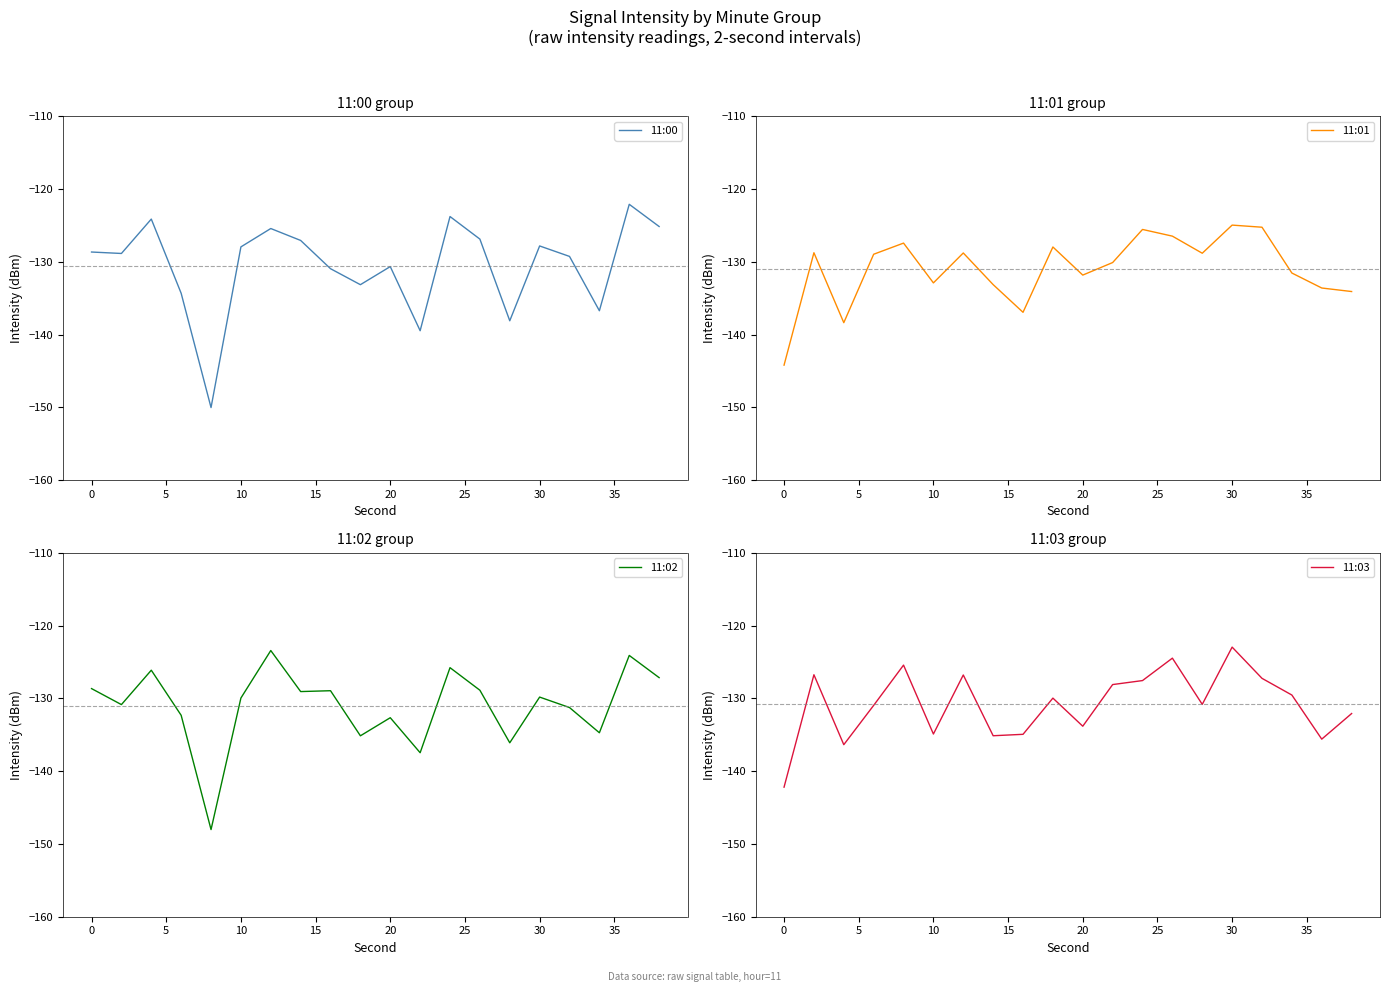

True or false: 11:01 has a value of -222.6 at 15.

False